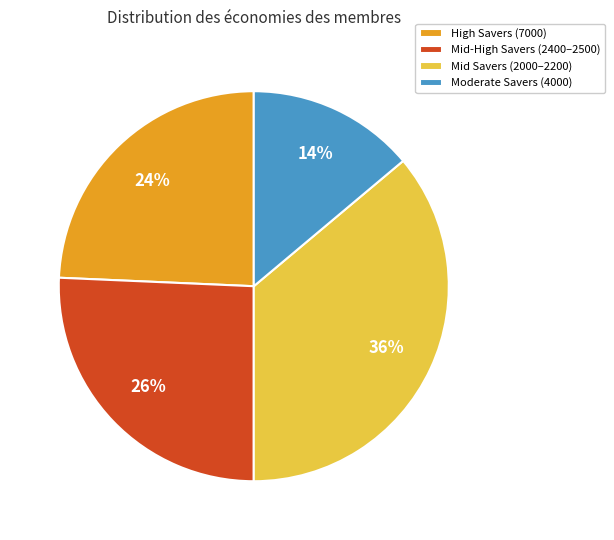

Count the number of slices in the pie.

4